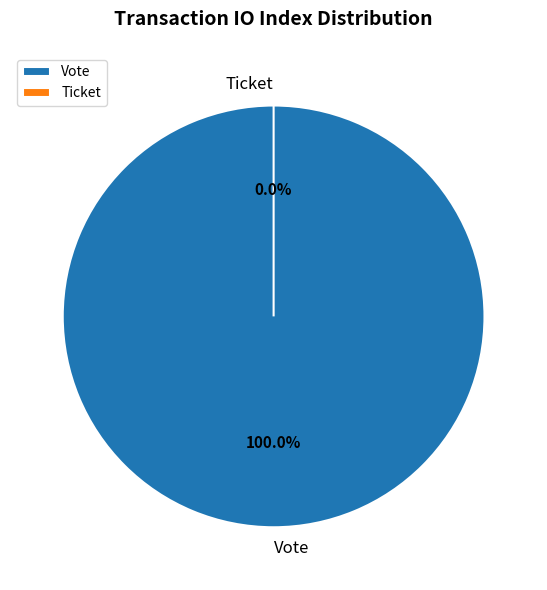

Is Vote the majority of the pie?

Yes